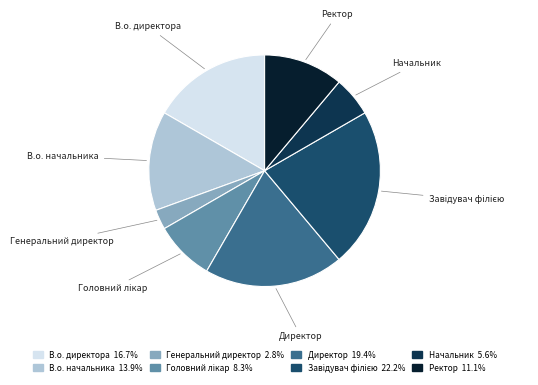

What is the ratio of the value at В.о. директора to the value at Ректор?

1.5